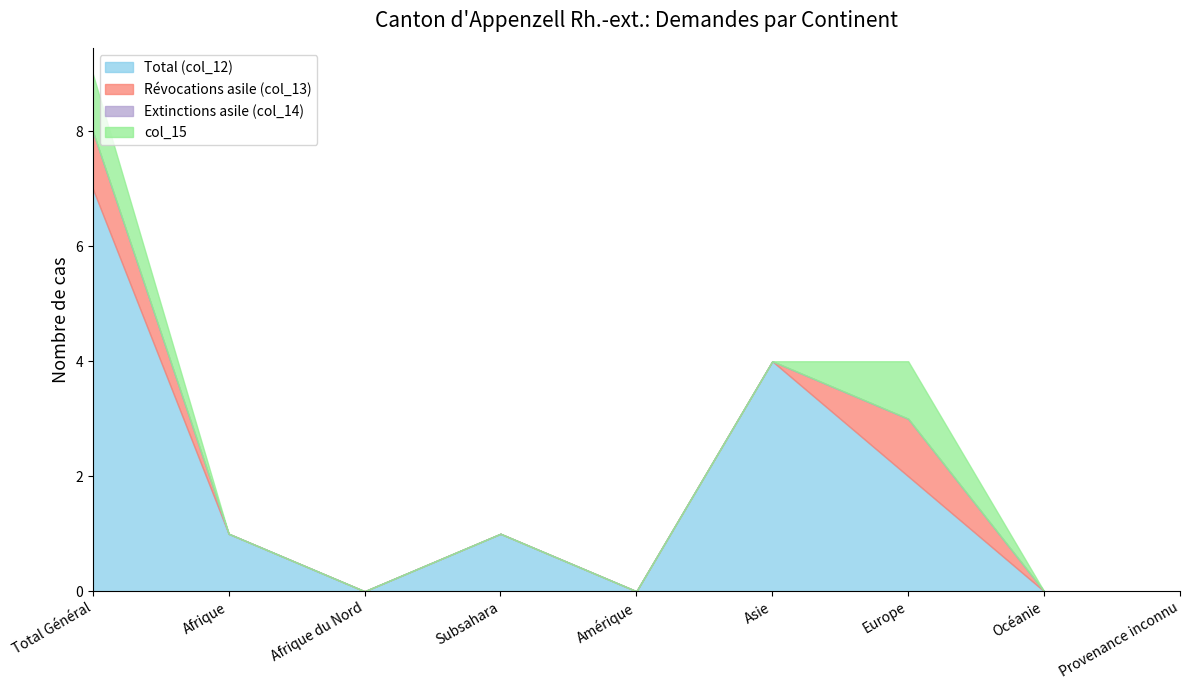

The value of Total (col_12) at Total Général is 7. True or false?

True